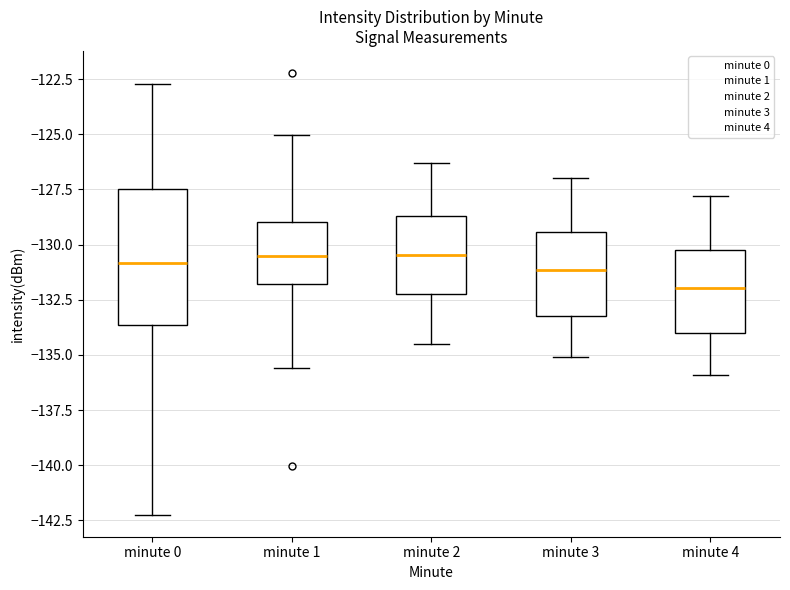

Comparing the boxes themselves (not the whiskers), which one is the tallest?

minute 0